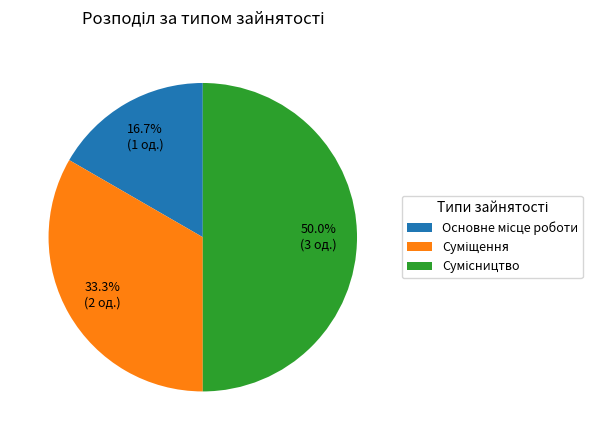

How many slices are in this pie chart?

3